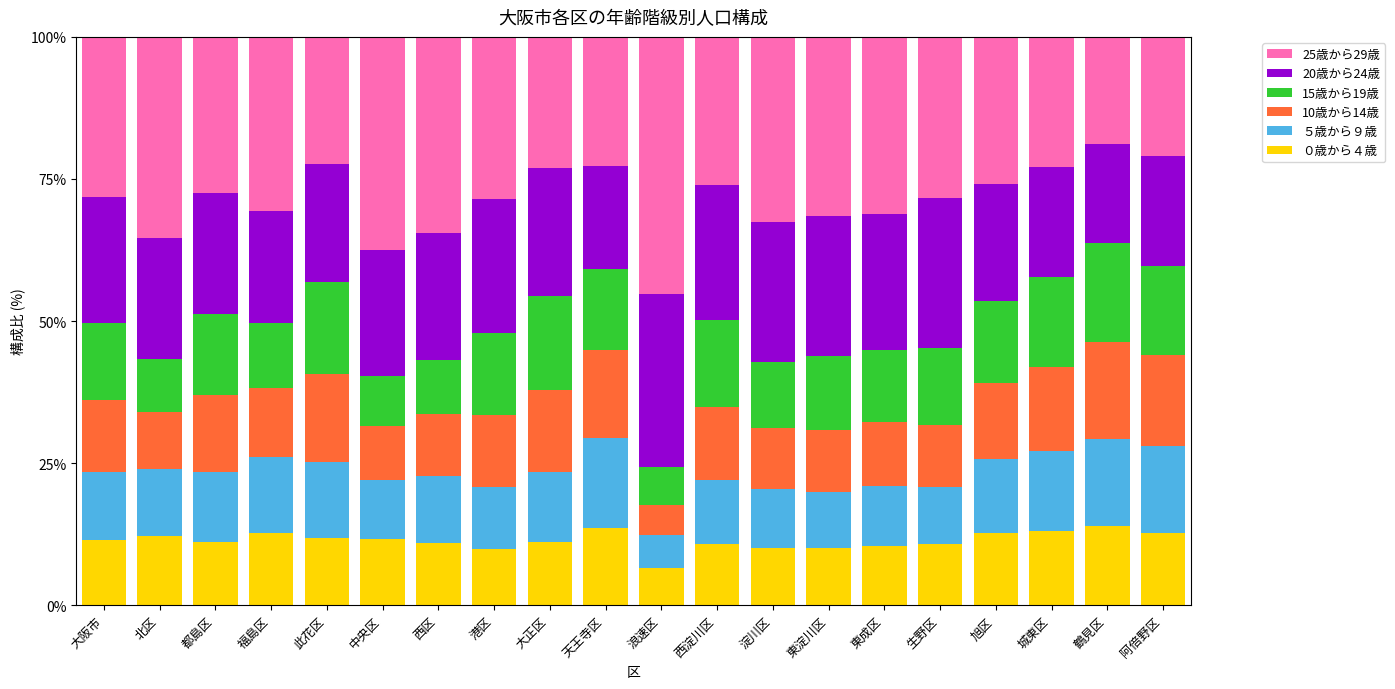

Is it true that ０歳から４歳 equals 13.6 at 天王寺区?

True